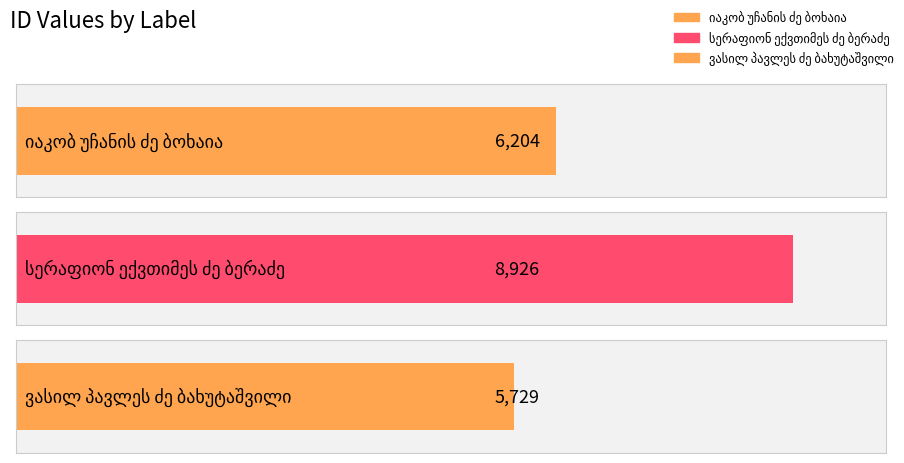

At which category does the chart reach its peak across all series?

სერაფიონ ექვთიმეს ძე ბერაძე